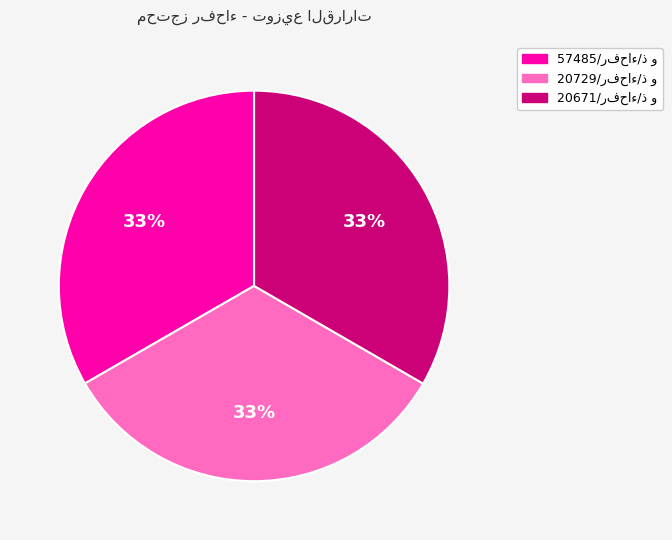

Is there any slice that represents more than half of the pie?

No